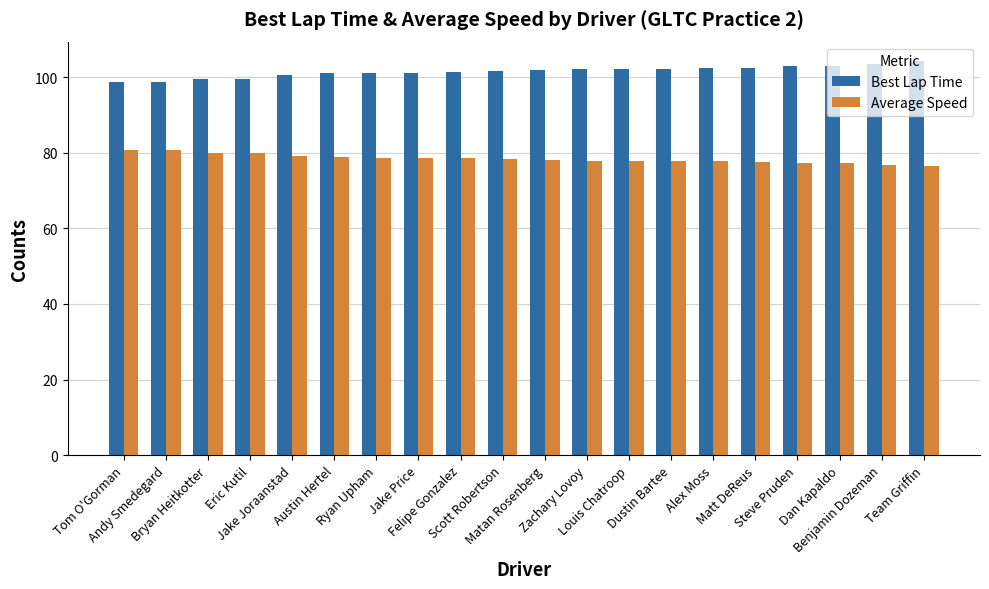

True or false: Average Speed has a value of 110.2 at Team Griffin.

False